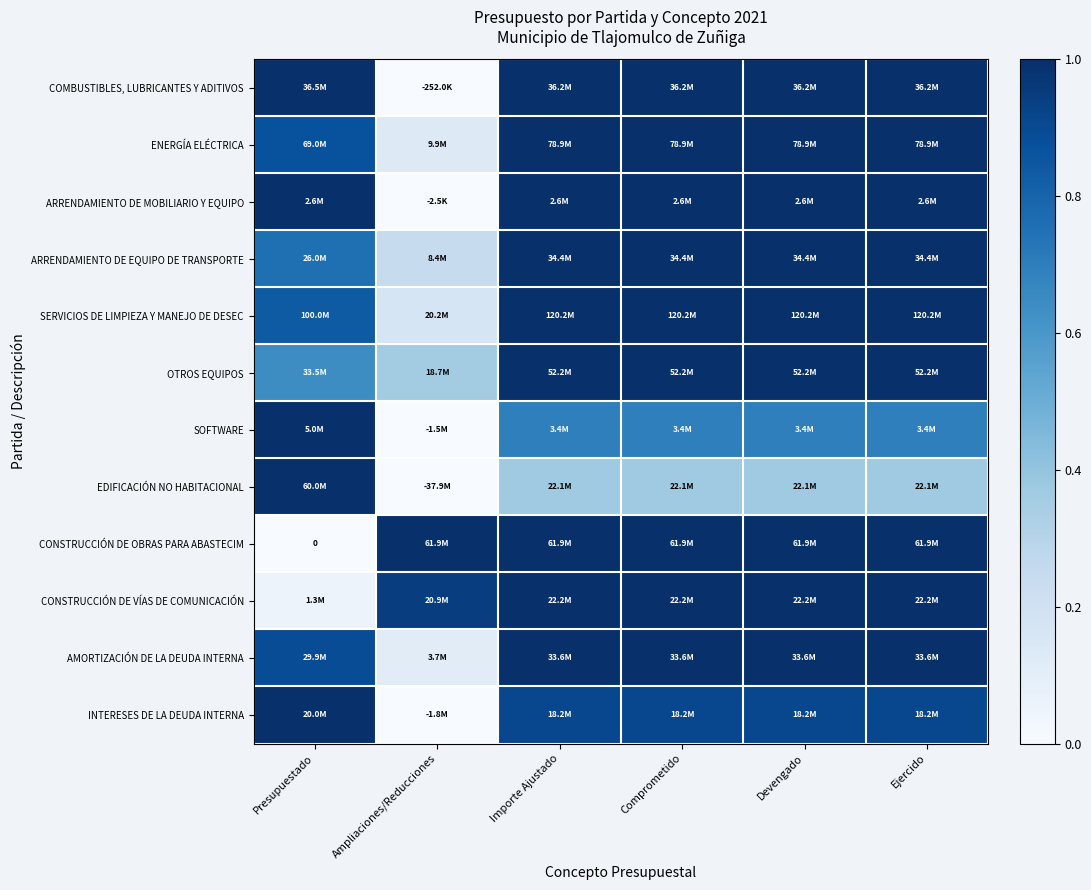

The value of EDIFICACIÓN NO HABITACIONAL at Ejercido is 0.4. True or false?

True